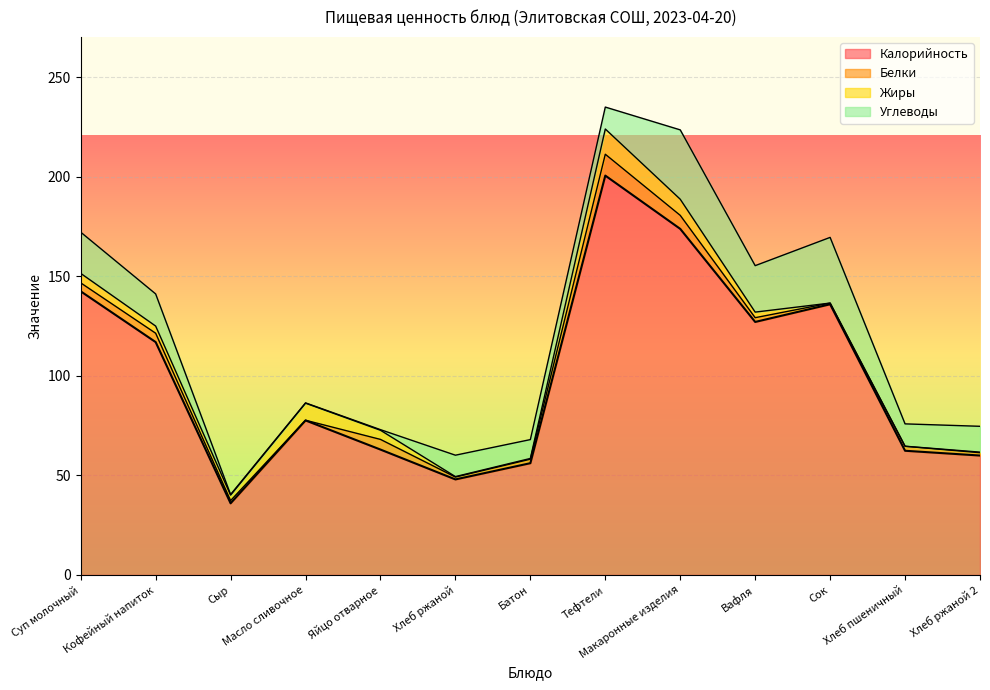

True or false: Белки has a value of 1.4 at Хлеб ржаной 2.

True